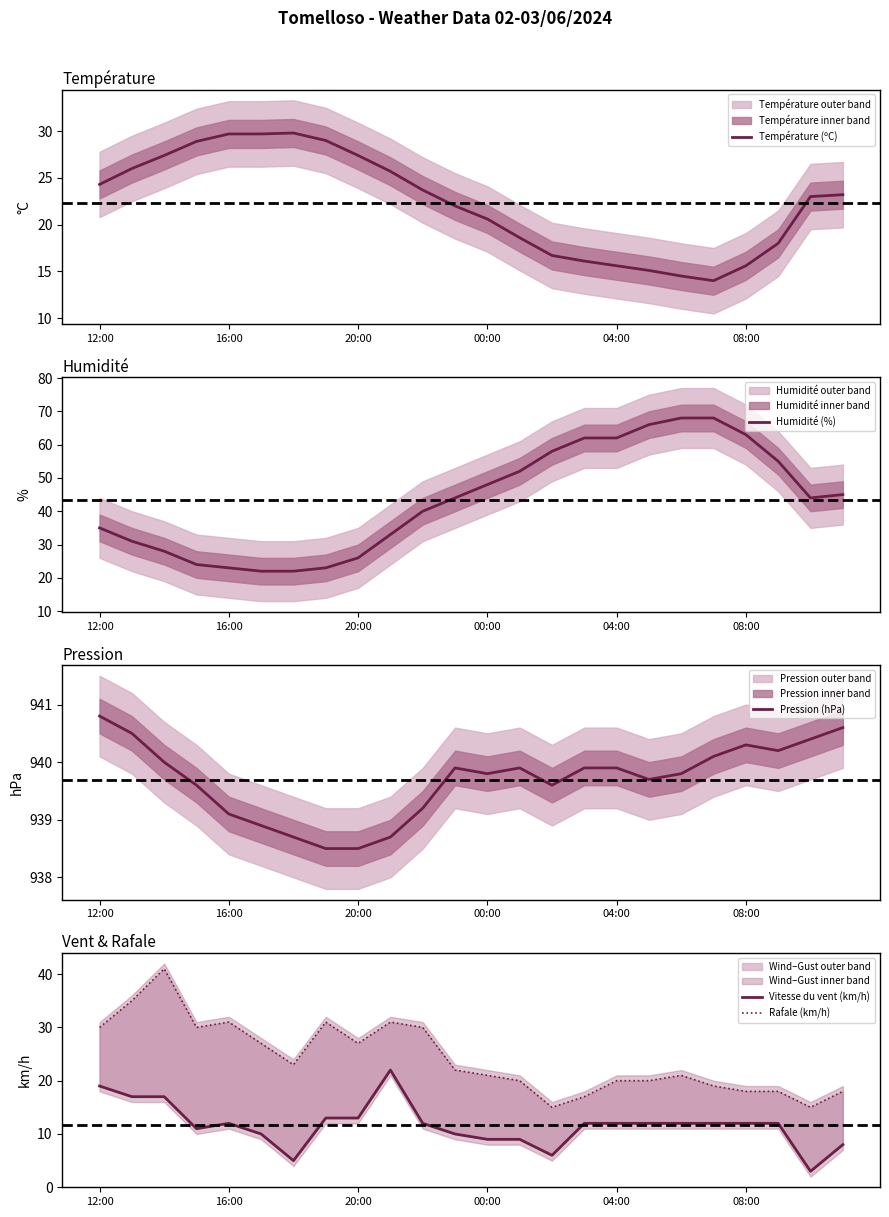

What is the difference between the highest and lowest values at 20:00?

925.5